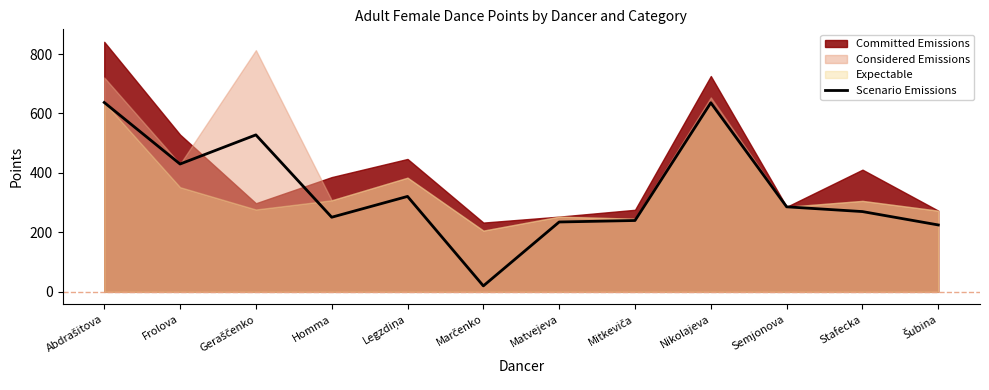

Reading left to right, what are all the values shown in this chart?

Abdrašitova=637	Frolova=430	Geraščenko=528	Homma=251	Legzdiņa=321	Marčenko=20	Matvejeva=235	Mitkeviča=240	Nikolajeva=636	Semjonova=286	Stafecka=270	Šubina=225